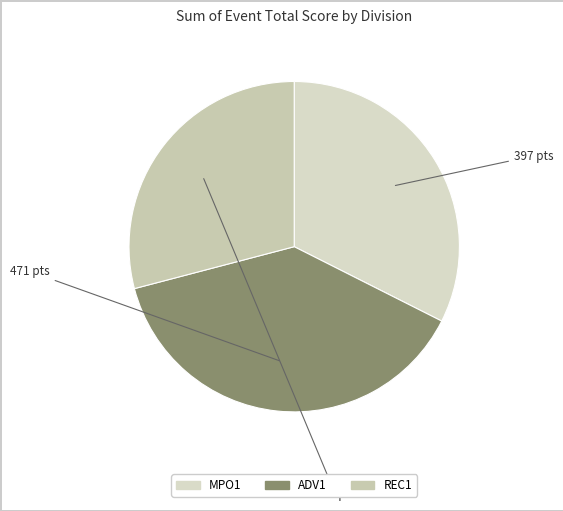

Is the sum of MPO1 and REC1 greater than half?

Yes